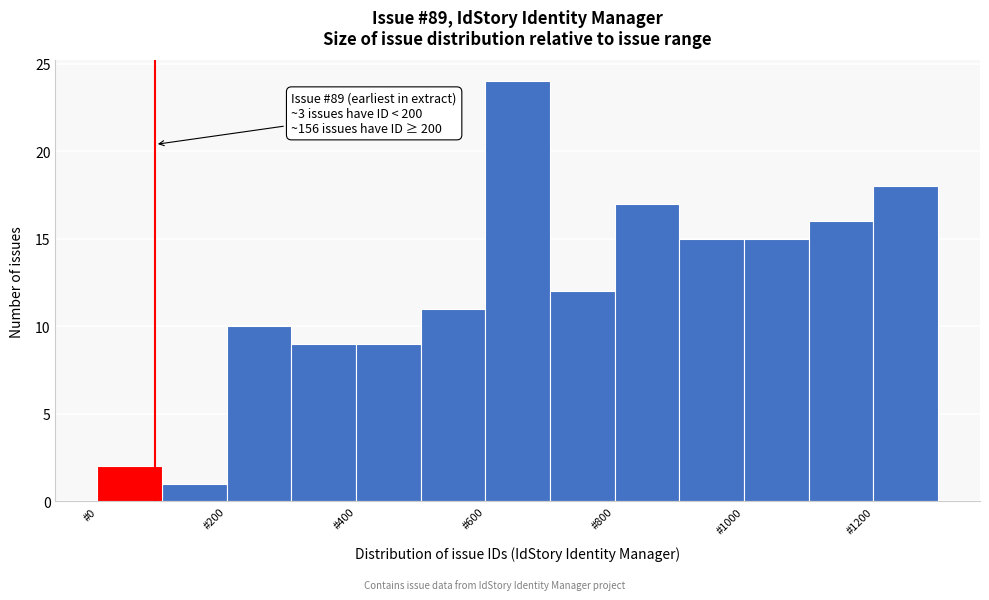

Over which range of the x-axis is the bar tallest?

600 to 700